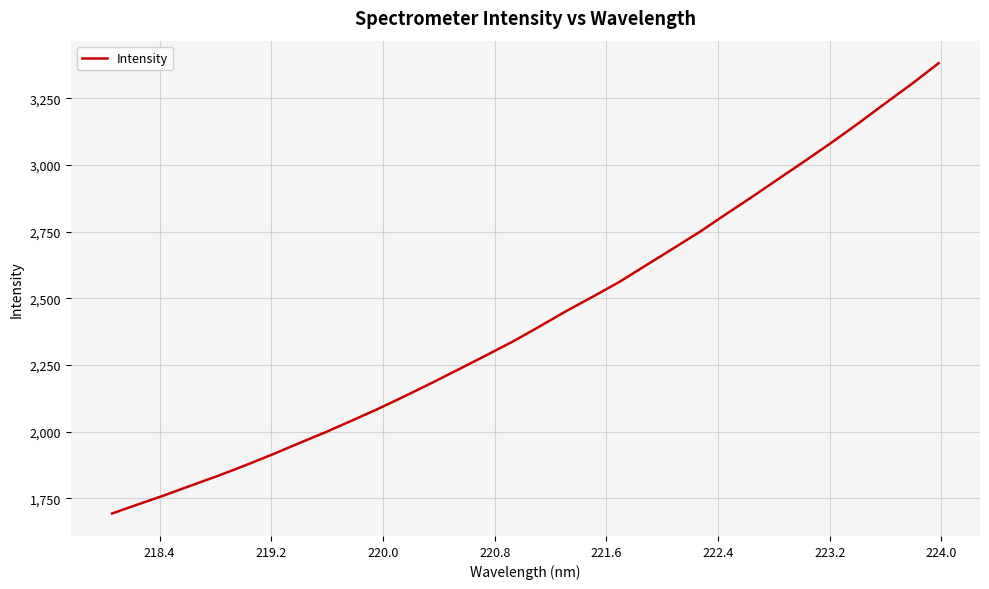

True or false: there are more than 2 points higher than both neighbors.

False